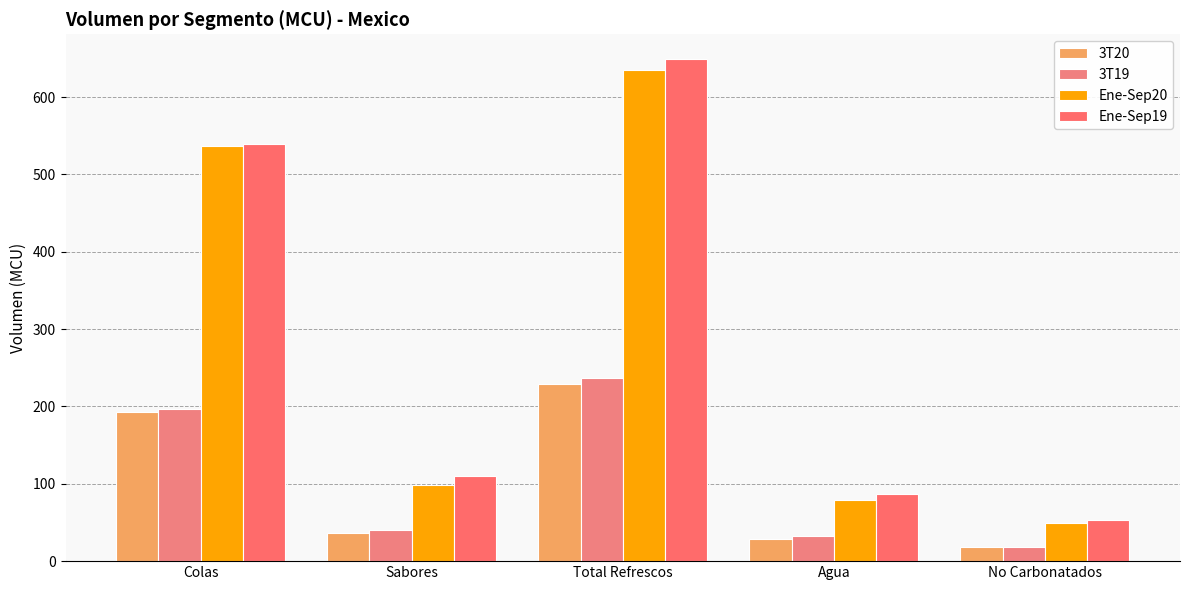

Are the bars horizontal?

No